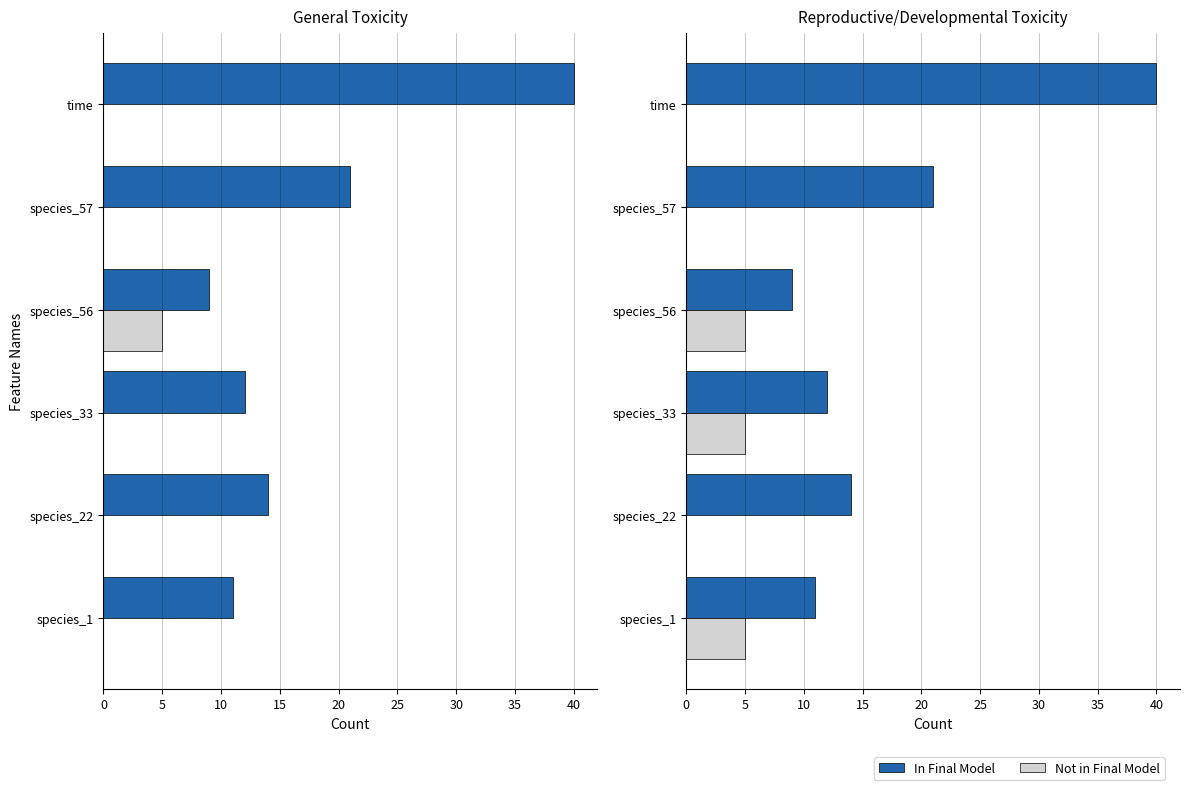

At how many categories does at least one series exceed 13?

3